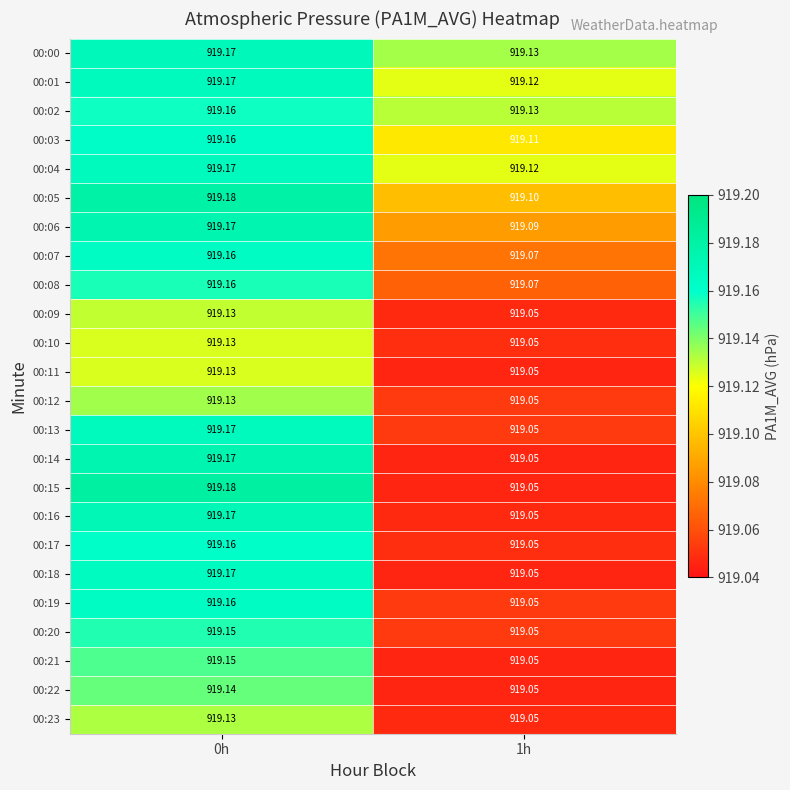

Is the value of 00:22 at 1h greater than the value of 00:14 at 0h?

No